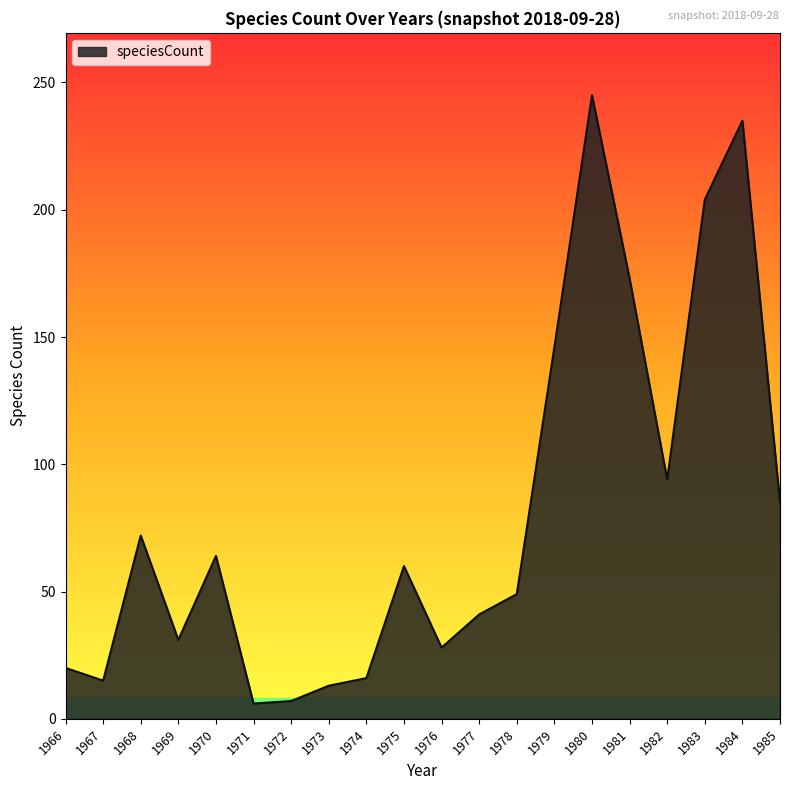

Where is the data nearest to the value 125?

1979